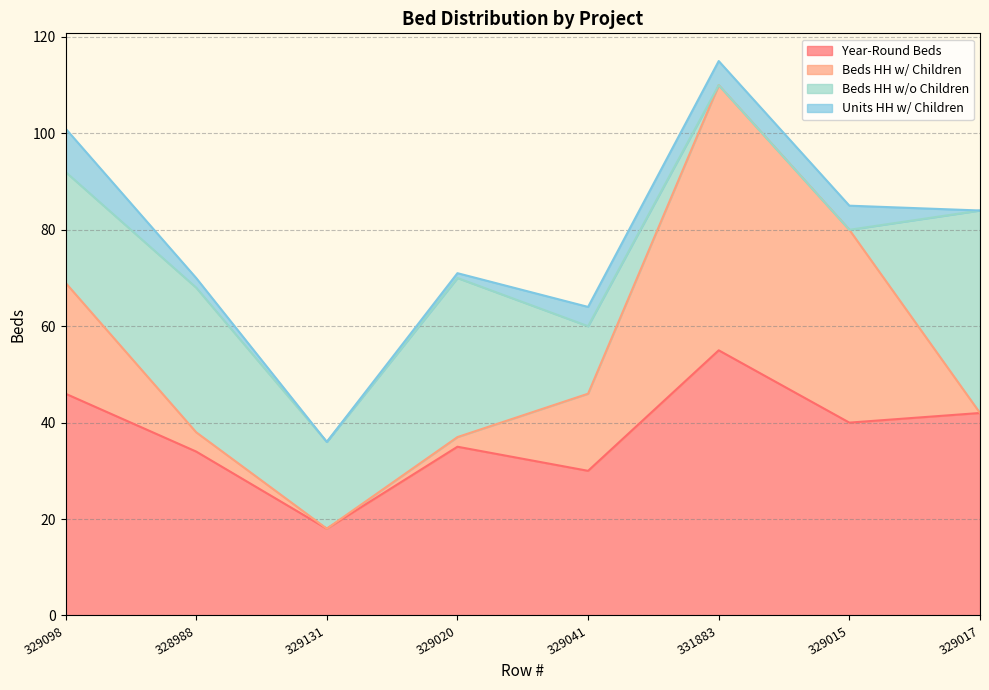

Is it true that Year-Round Beds equals 32 at 331883?

False